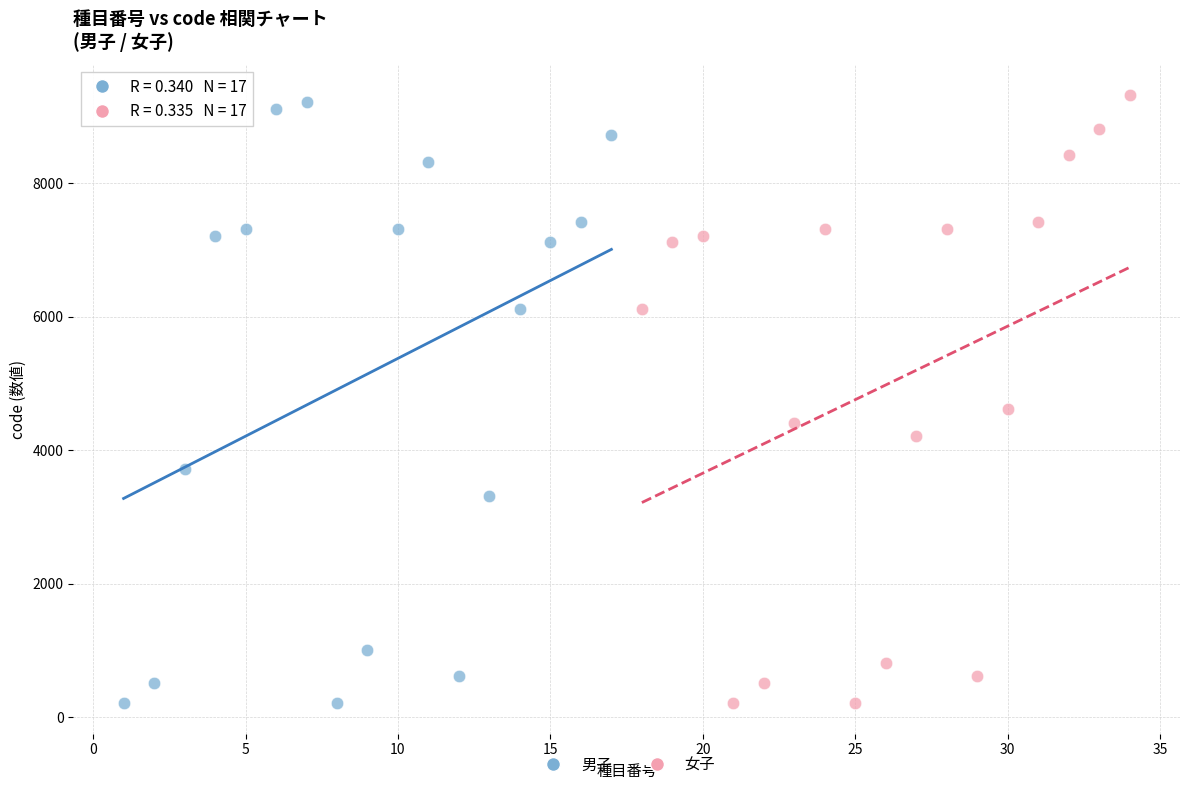

Which series contains the highest Y value?

女子